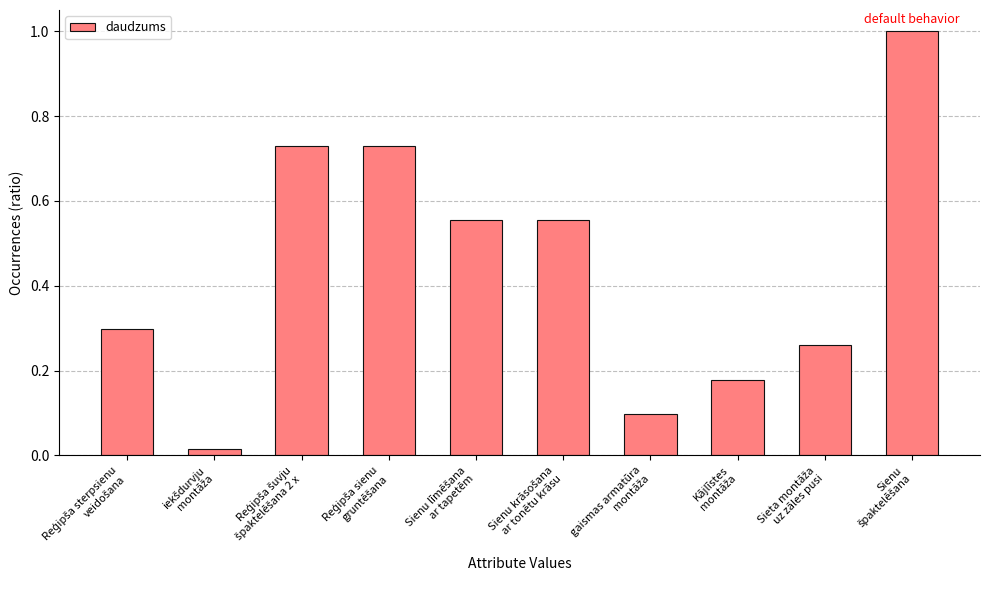

What is the greatest value displayed?

1.0